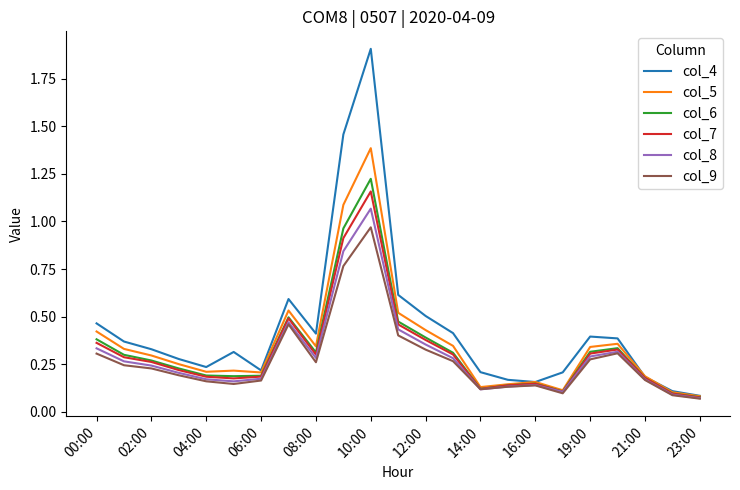

Does the chart display data point markers on the line(s)?

No